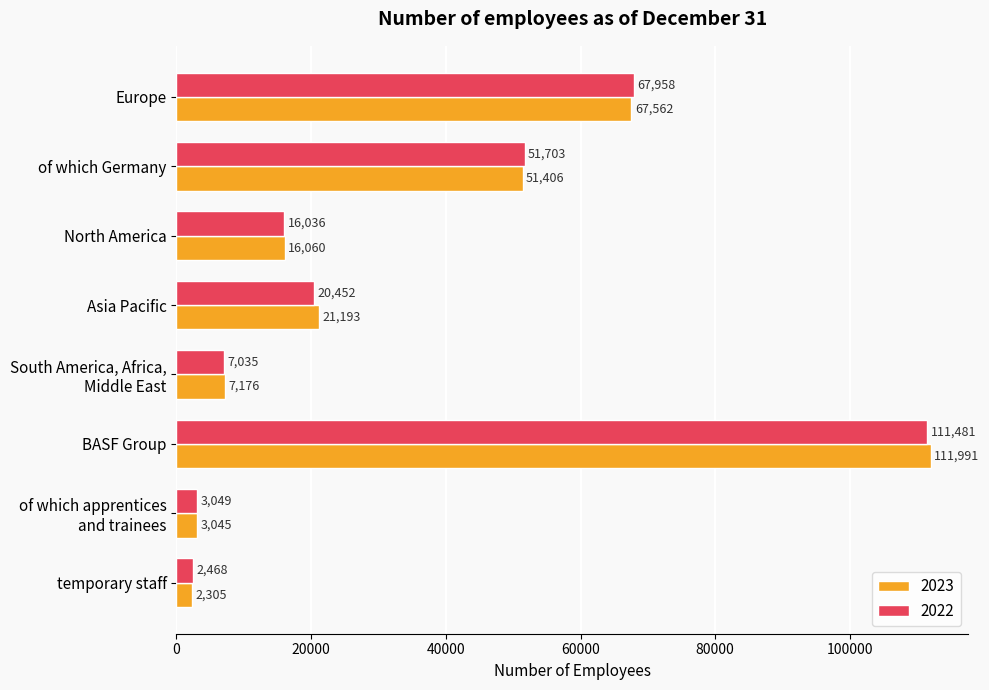

At which label is 2022 closest to 56974?

of which Germany